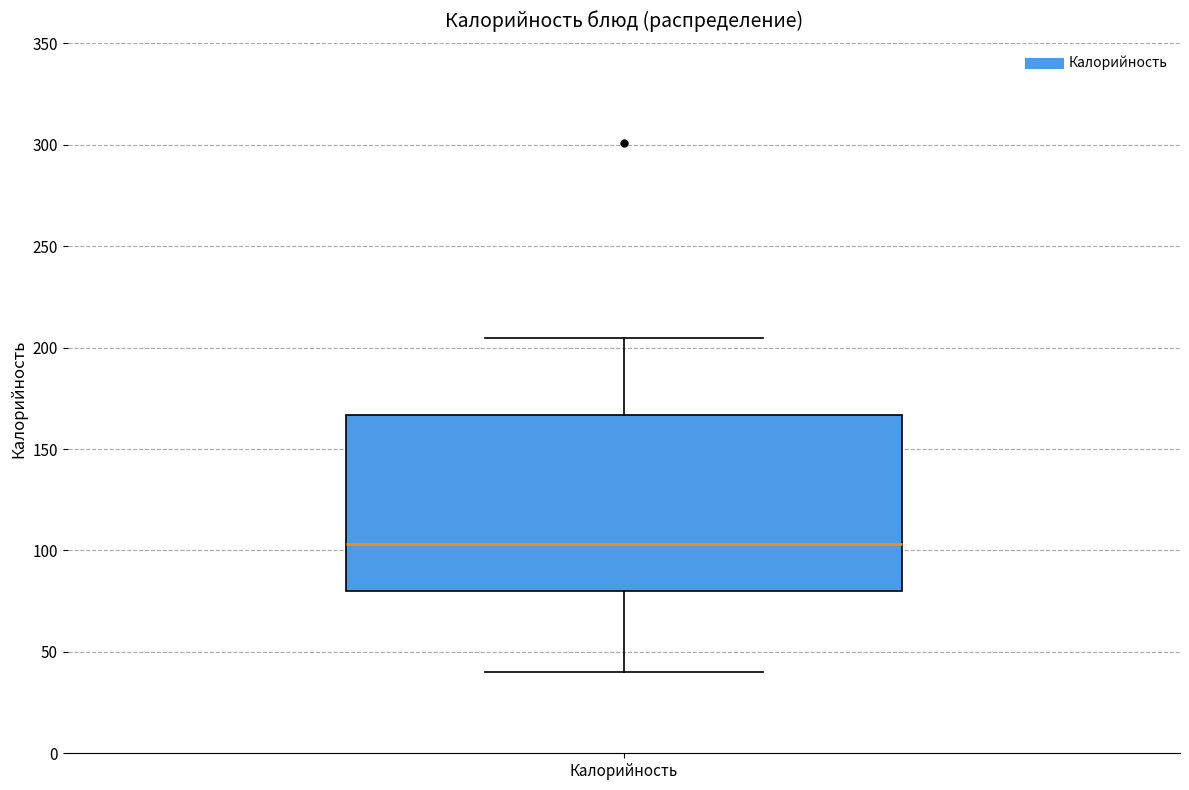

Read this box plot against the y-axis: the position of the median line, the range covered by the box, and the ends of both whiskers. The values are not printed on the chart, so give them approximately, as read against the axis.

median 105, box 80 to 165, whiskers 40 to 205